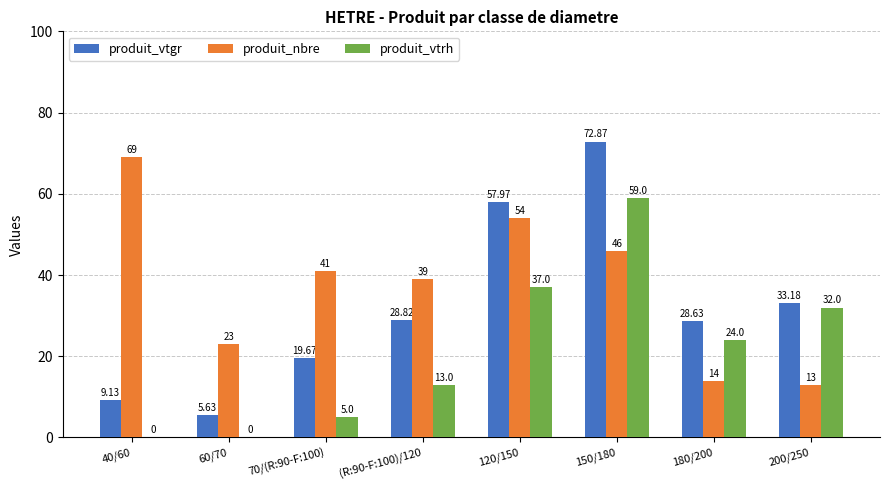

Count the produit_nbre values in the range 23 to 54.

5